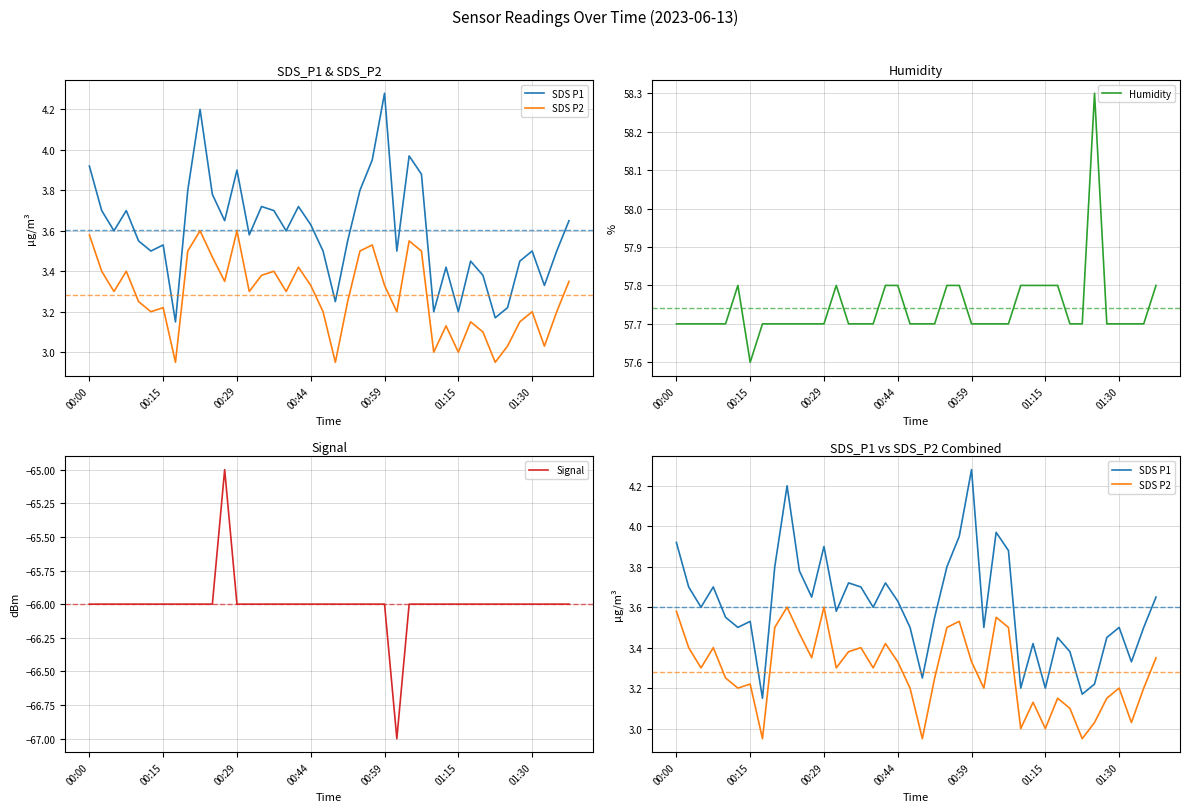

The SDS P1 series shows 3.7 at 17. True or false?

True